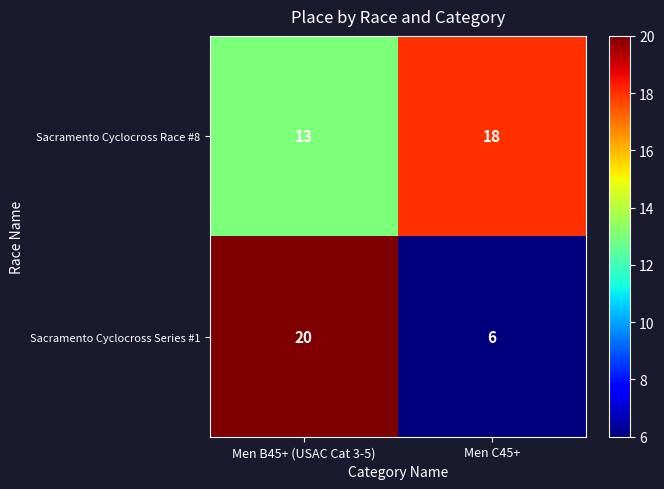

Is it true that Sacramento Cyclocross Series #1 equals 9 at Men C45+?

False